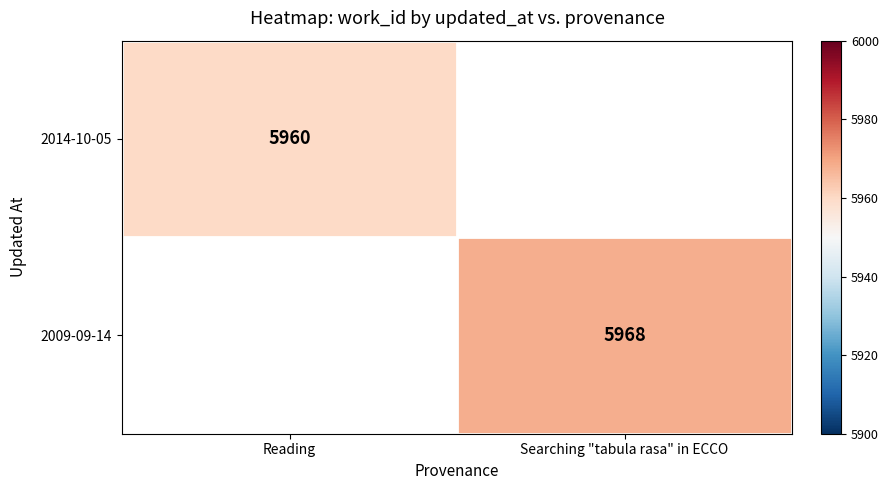

At how many categories does at least one series exceed 5960?

1